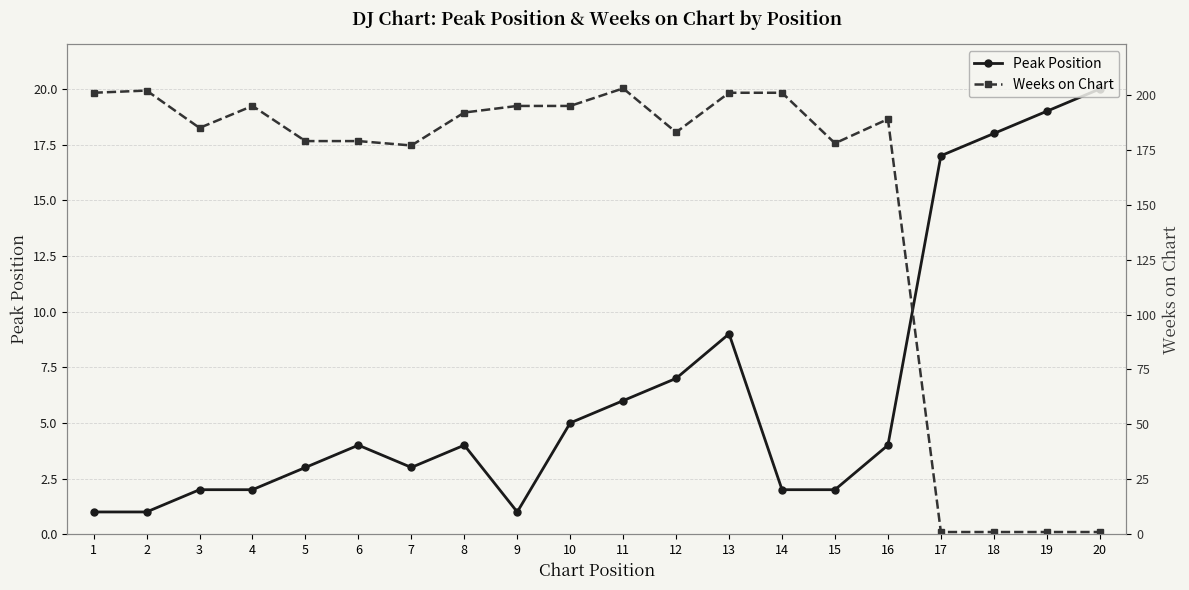

What is the value of the Peak Position point at the 16th from the left?

4